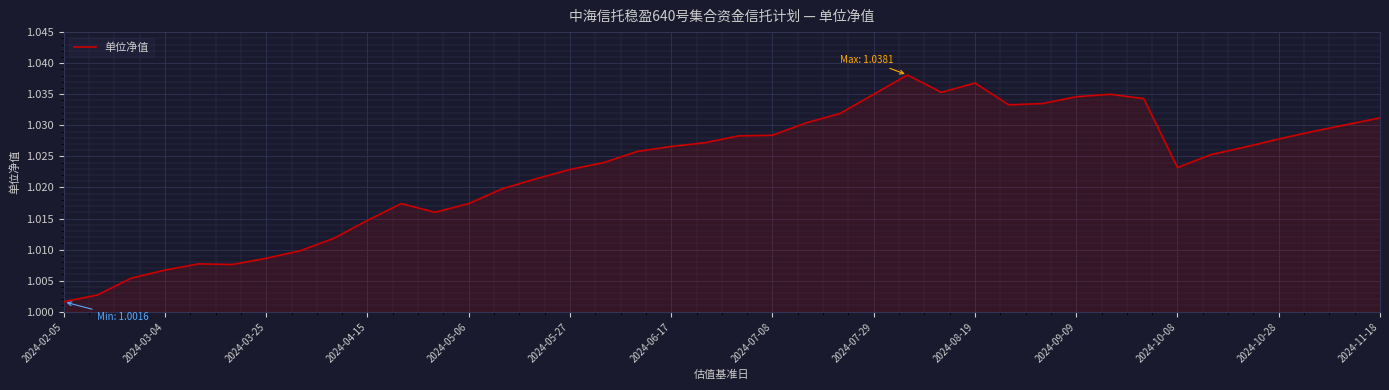

At which label is the value closest to 1?

2024-02-05